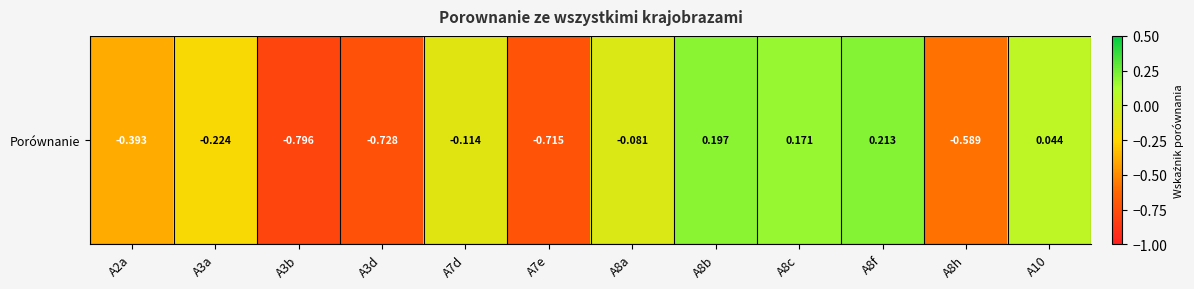

What is the sum of all values?

-3.0